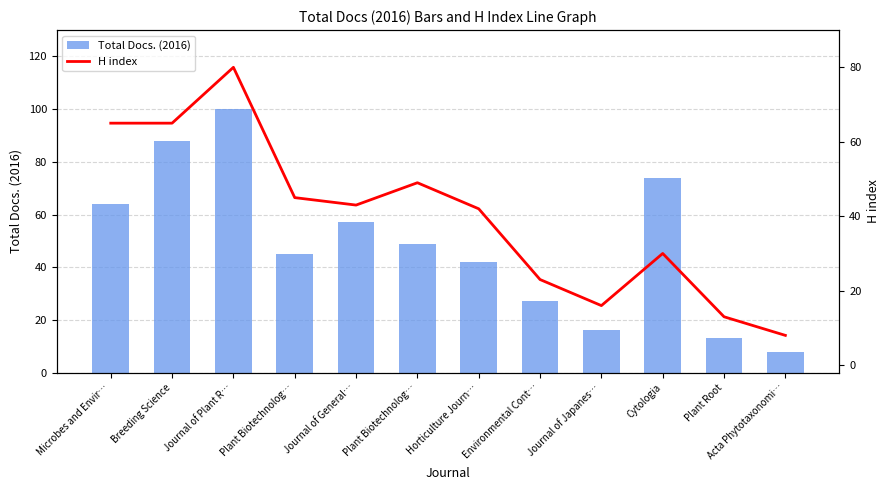

Where is Total Docs. (2016) nearest to the value 54?

Journal of General…